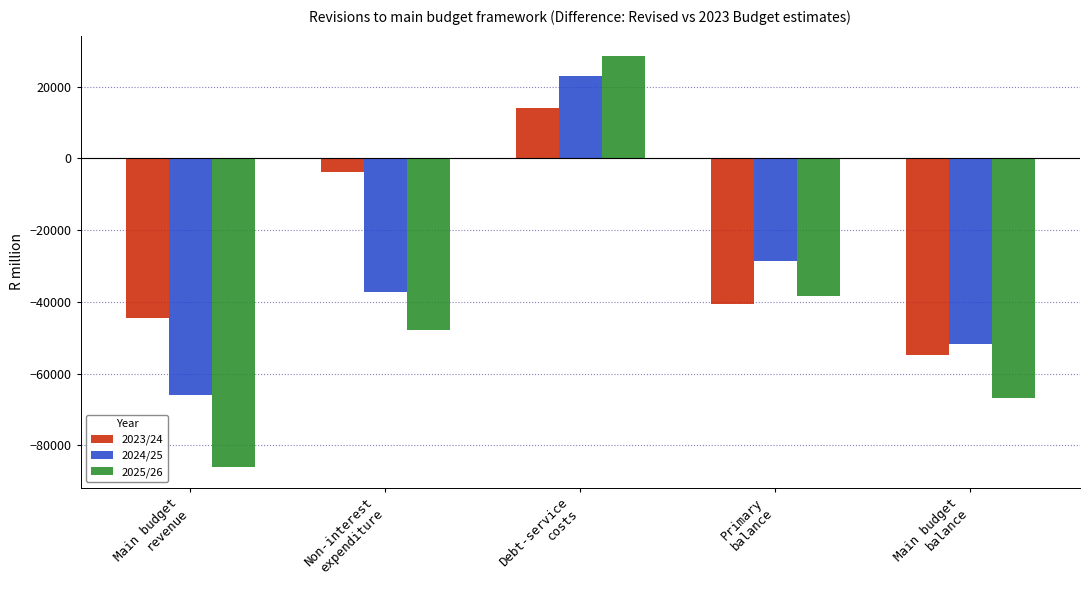

What is the total value across all series at Non-interest
expenditure?

-88701.0